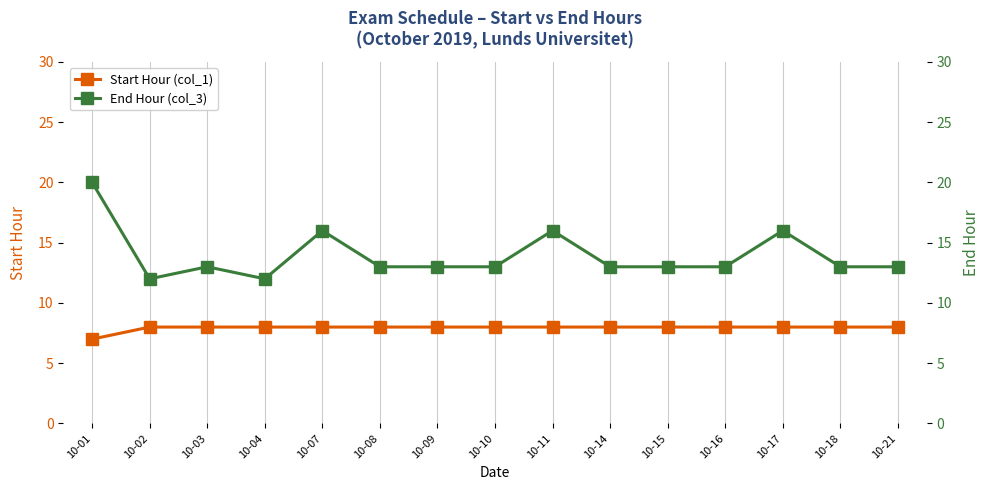

Reading left to right, list all the values displayed in this chart.

Start Hour (col_1): 7	8	8	8	8	8	8	8	8	8	8	8	8	8	8
End Hour (col_3): 20	12	13	12	16	13	13	13	16	13	13	13	16	13	13